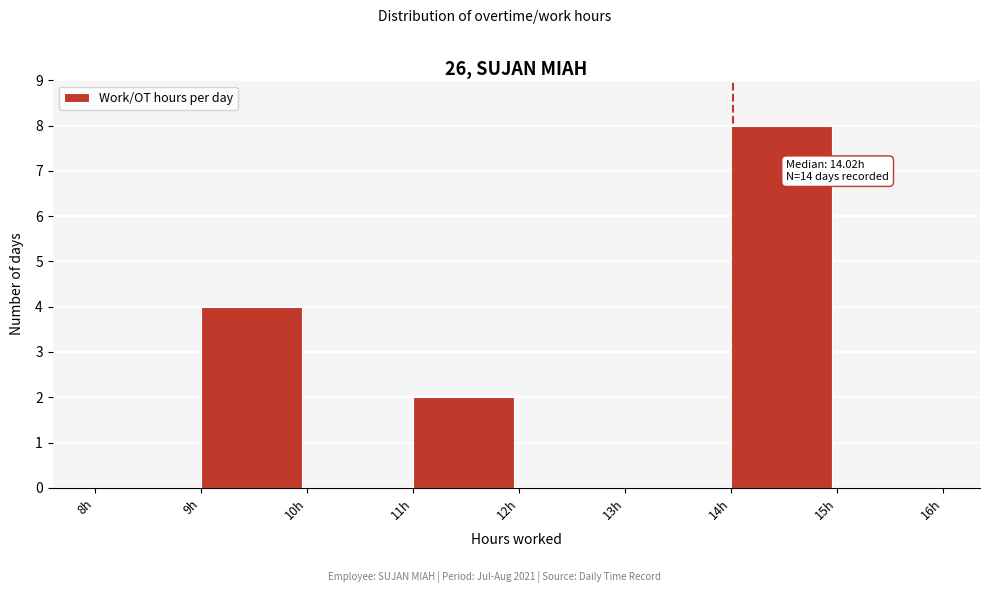

Over which range of the x-axis is the bar tallest?

14 to 15